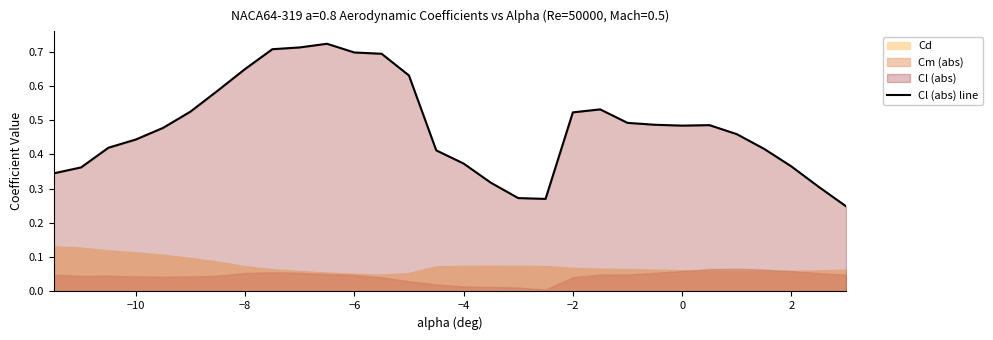

Is it true that Cl (abs) line equals 0.3 at 0?

False